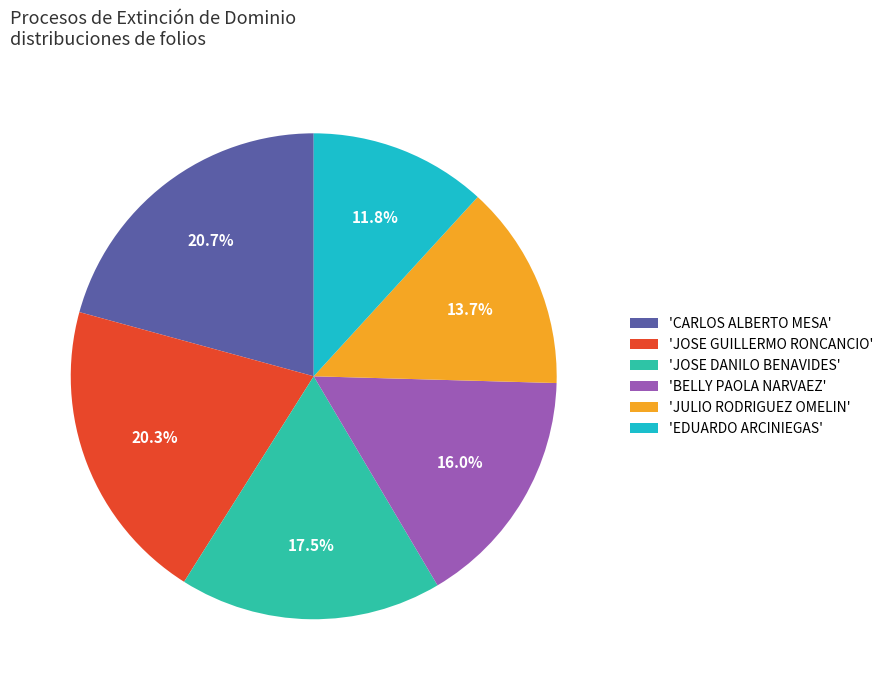

What is the smallest slice in the pie chart?

'EDUARDO ARCINIEGAS'